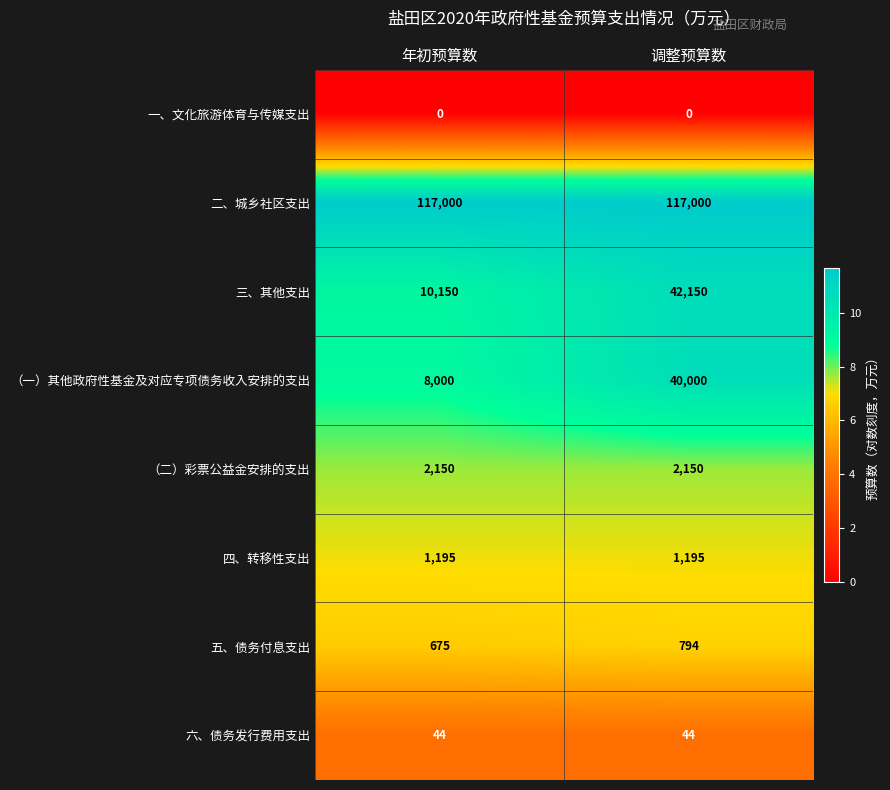

At which category is the sum across all series the highest?

调整预算数